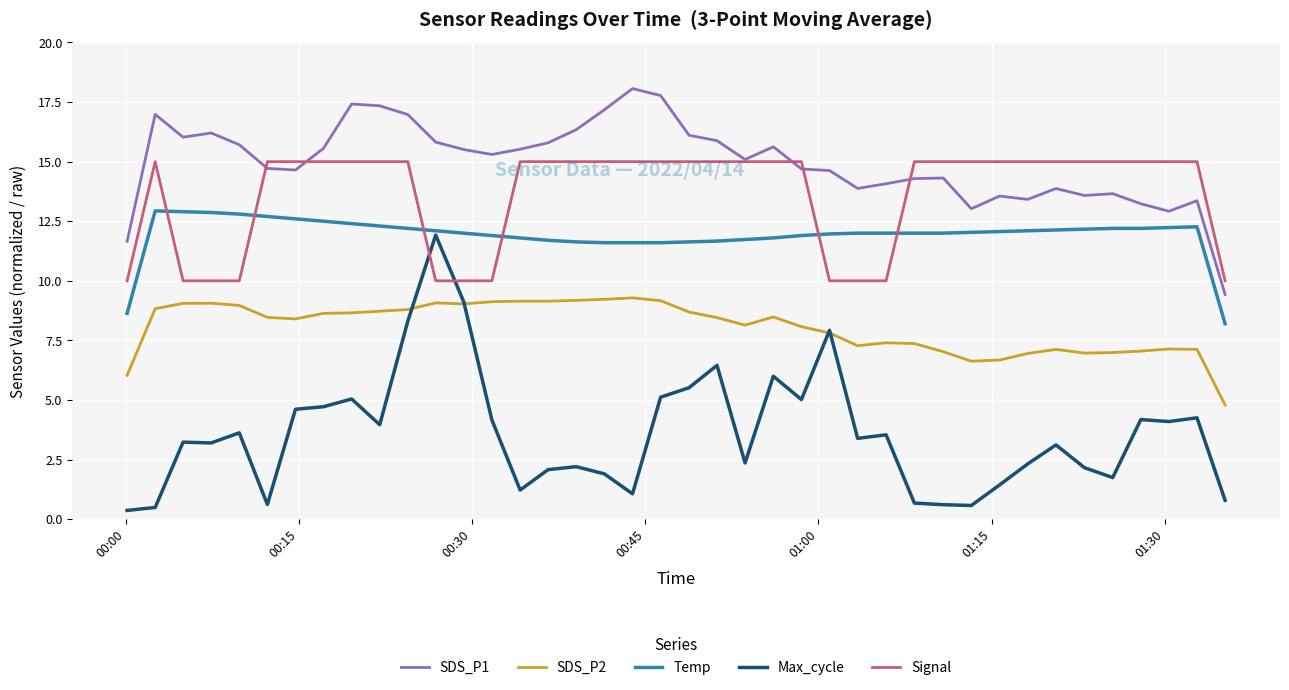

What is the difference between the maximum and second lowest values in the SDS_P2 series?

3.2